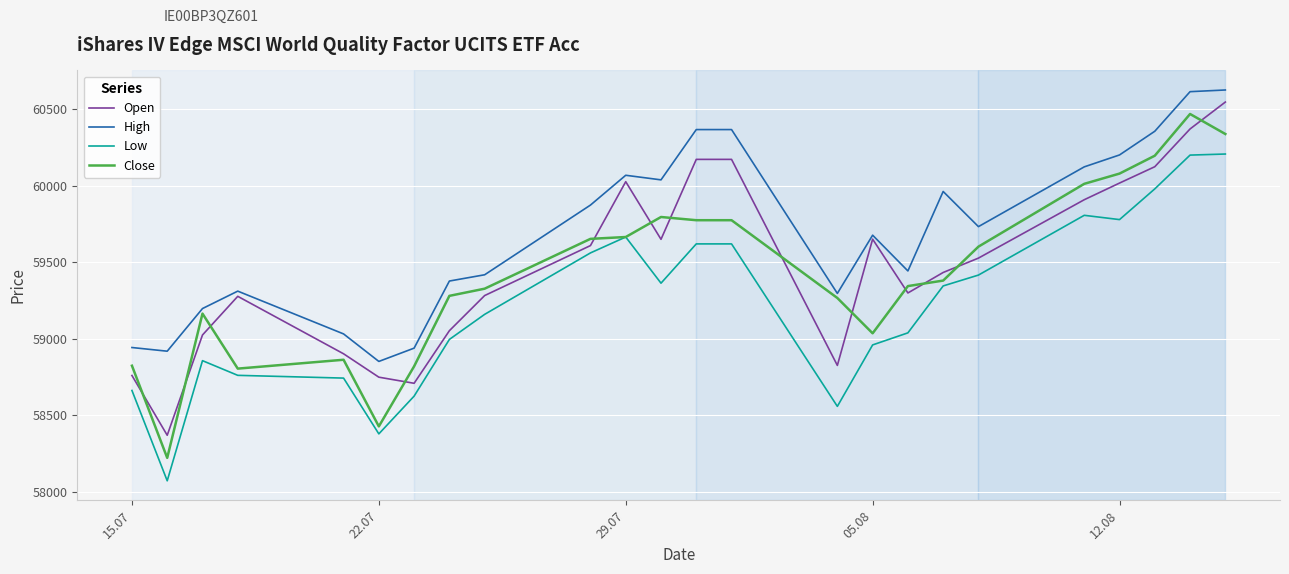

What is the maximum value shown in the chart?

60627